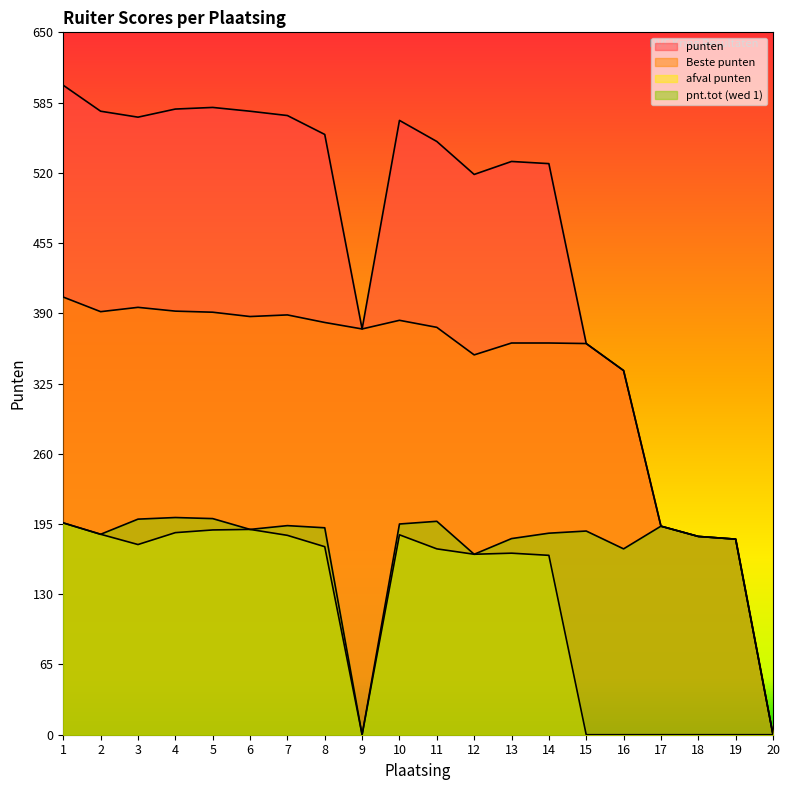

What is the sum of the punten values at 17 and 6?

770.0